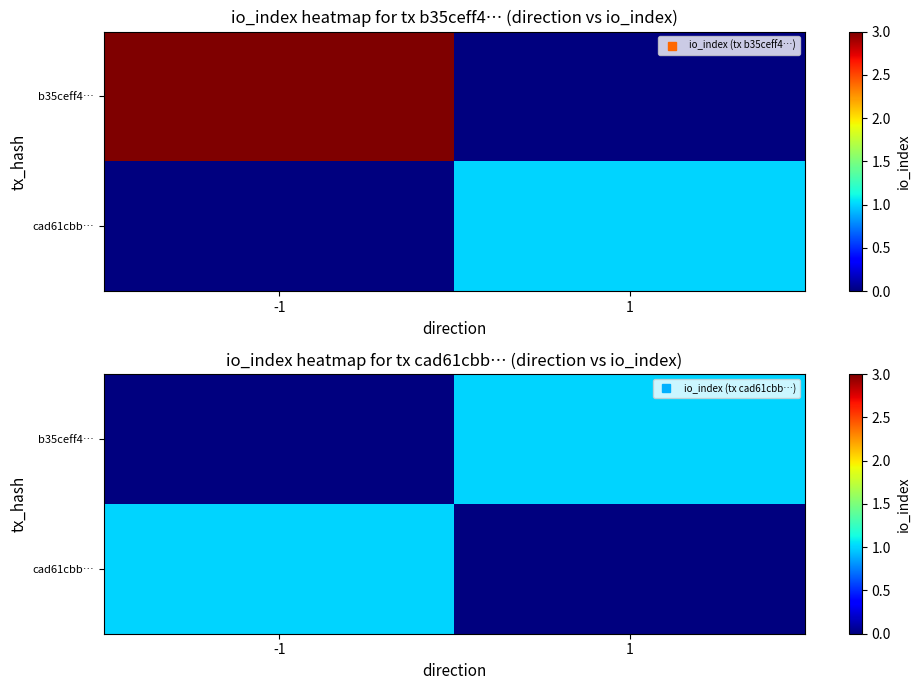

What is the difference between the b35ceff4… values at 1 and -1?

1